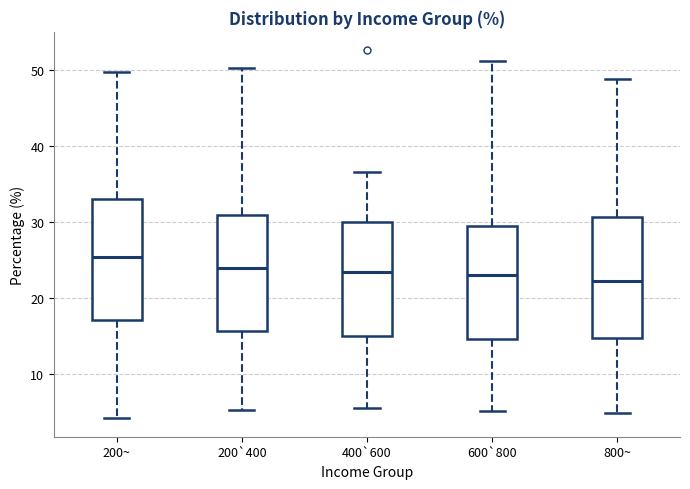

Reading left to right, read every box against the y-axis: the position of its median line, the range the box covers, and the ends of its whiskers. The values are not printed on the chart, so give them approximately, as read against the axis.

200~: median 25, box 17 to 33, whiskers 4 to 50
200`400: median 24, box 16 to 31, whiskers 5 to 50
400`600: median 23, box 15 to 30, whiskers 5 to 37
600`800: median 23, box 15 to 29, whiskers 5 to 51
800~: median 22, box 15 to 31, whiskers 5 to 49